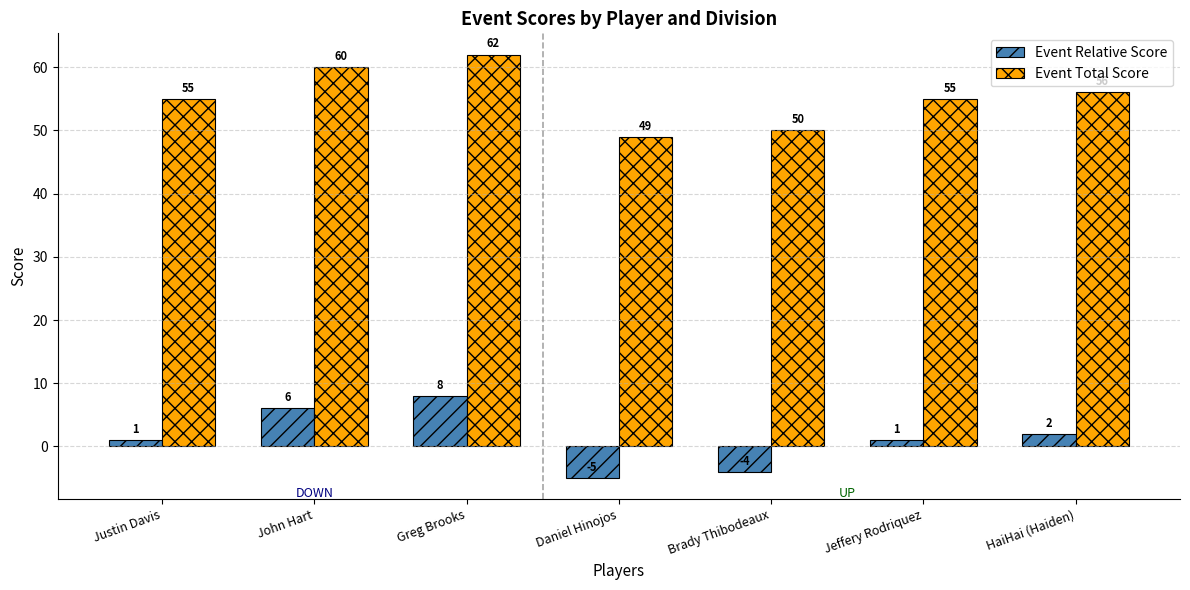

List the series in order of their overall mean, highest first.

Event Total Score, Event Relative Score